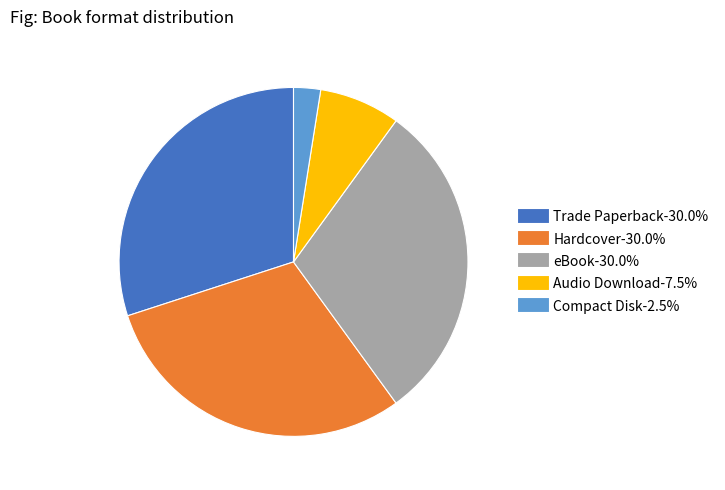

True or false: Audio Download accounts for 8% of the total.

True